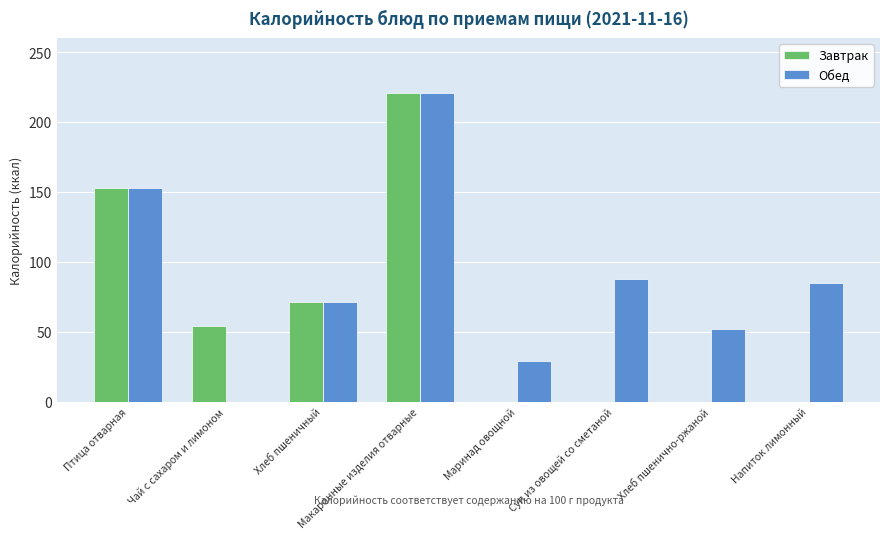

True or false: Завтрак has a value of 221 at Макаронные изделия отварные.

True